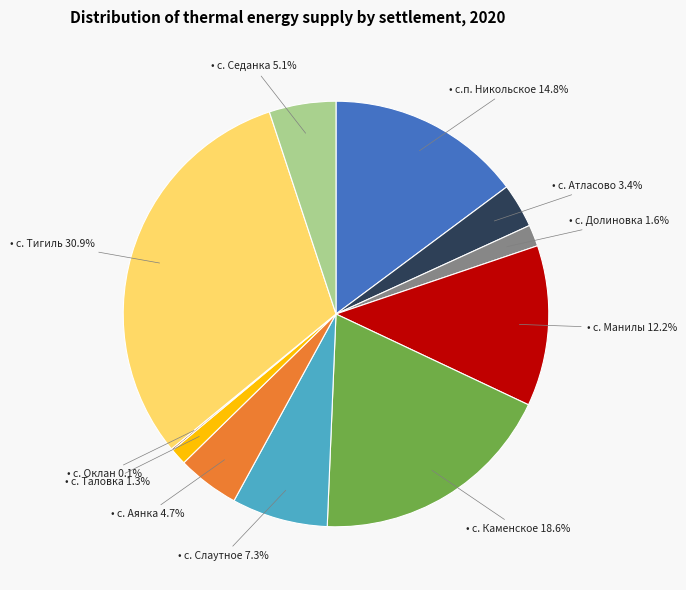

Is there any slice that represents more than half of the pie?

No